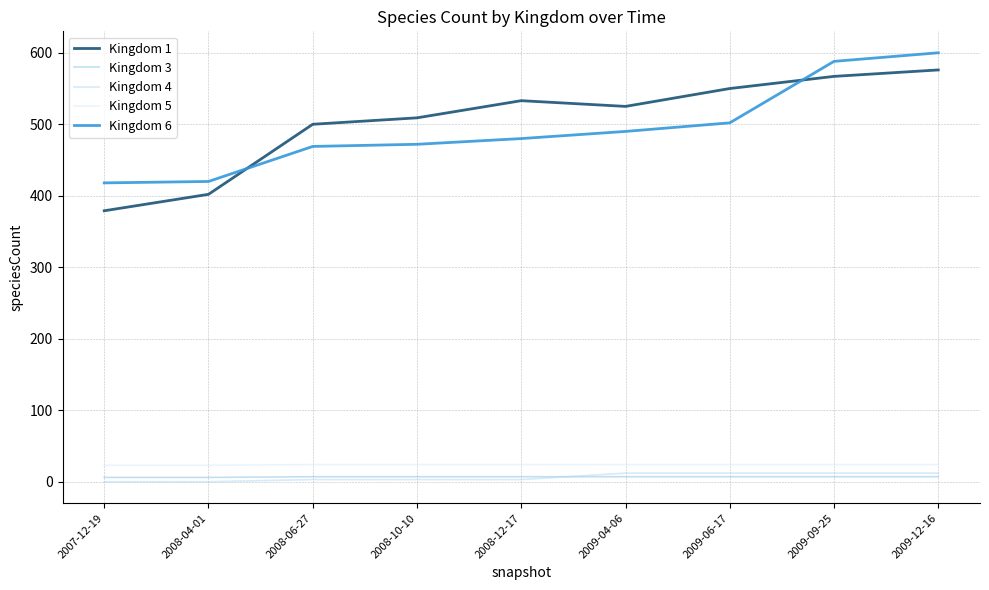

Is the value of Kingdom 5 at 2008-04-01 greater than the value of Kingdom 3 at 2009-12-16?

Yes